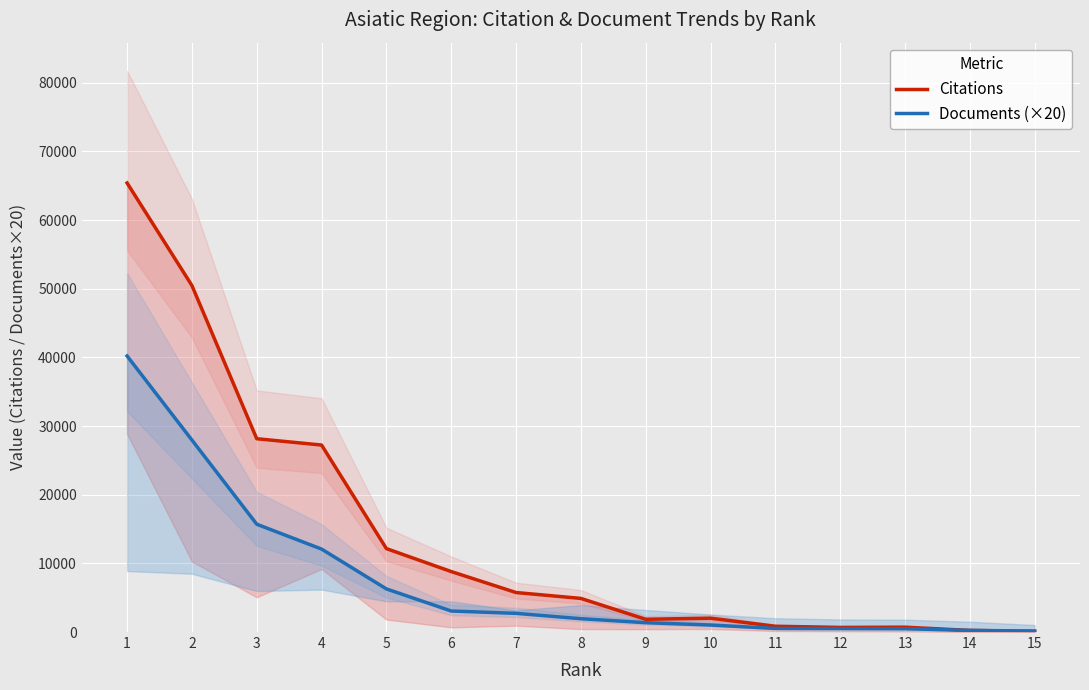

Which series has the widest spread of values?

Citations